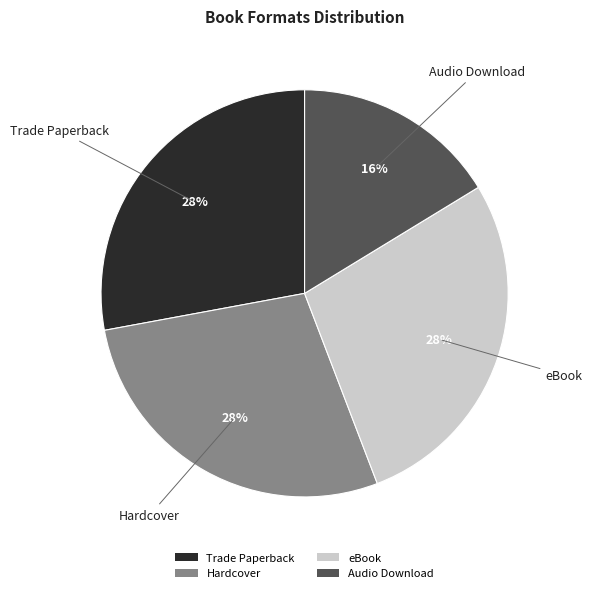

How many segments does this pie chart have?

4